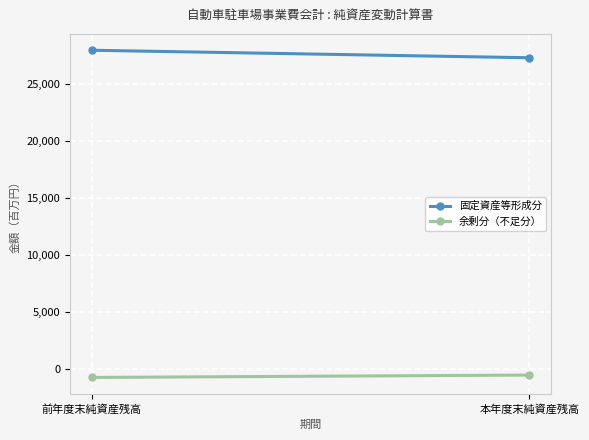

The value of 固定資産等形成分 at 本年度末純資産残高 is 27283. True or false?

True